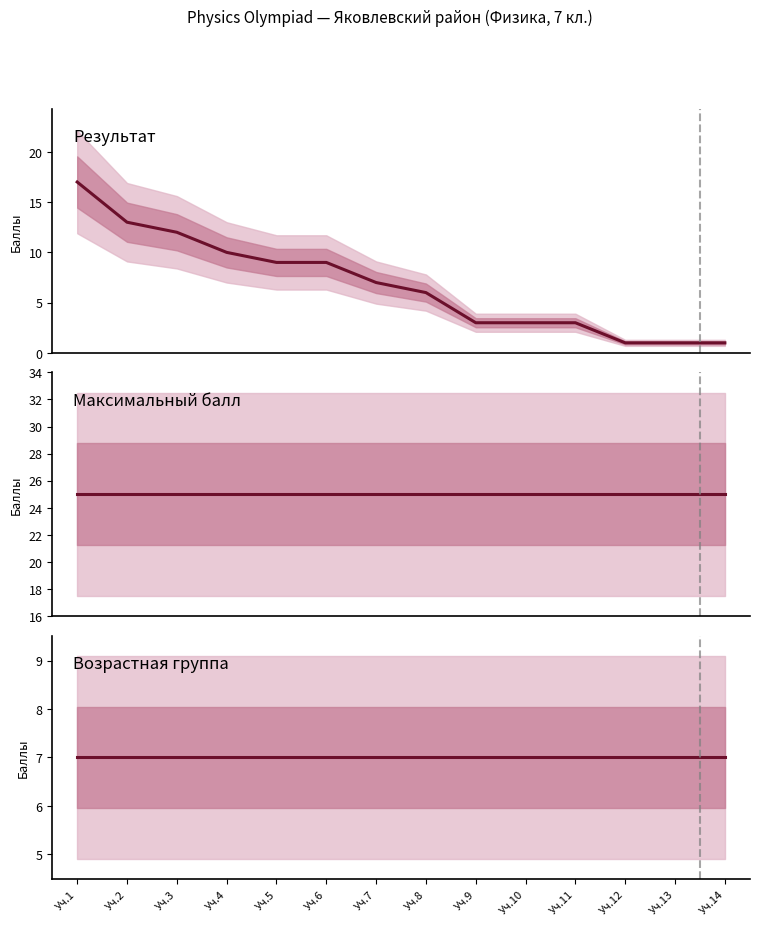

True or false: Возрастная группа and Результат cross at least once.

False